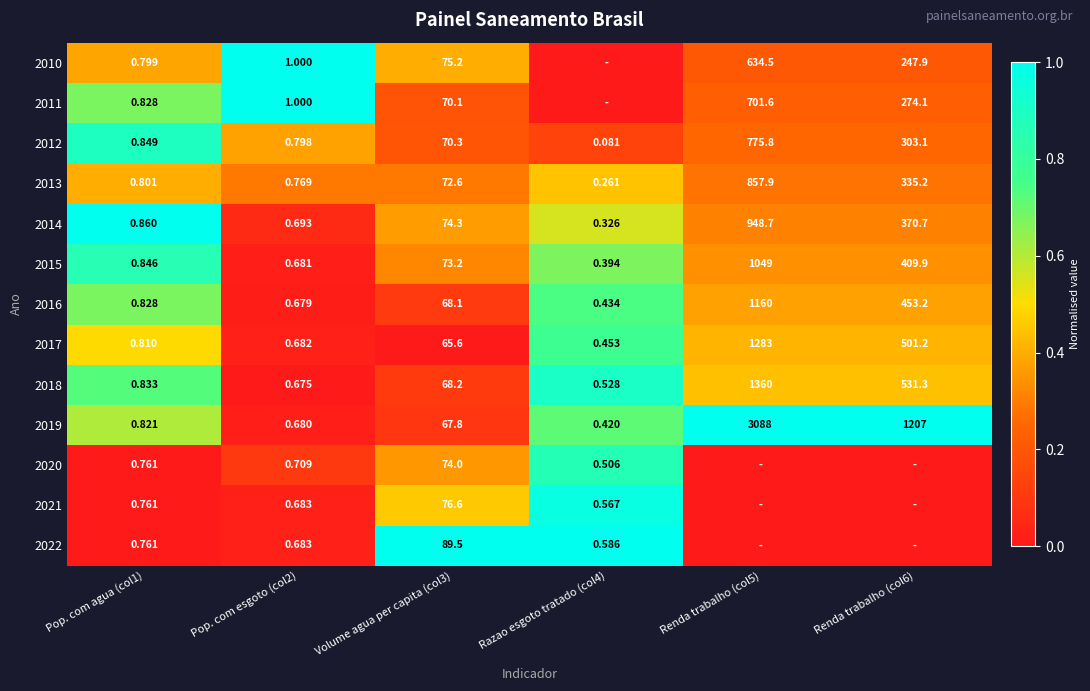

Is the value of 2013 at Pop. com agua (col1) greater than the value of 2011 at Volume agua per capita (col3)?

No